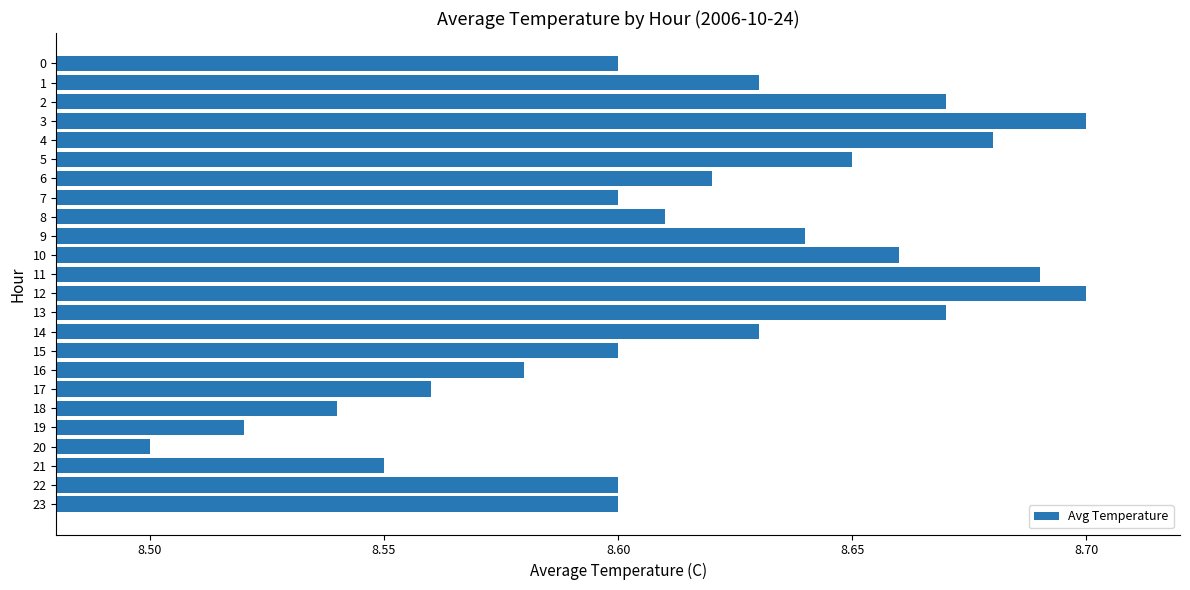

Count the values in the range 8 to 9.

24